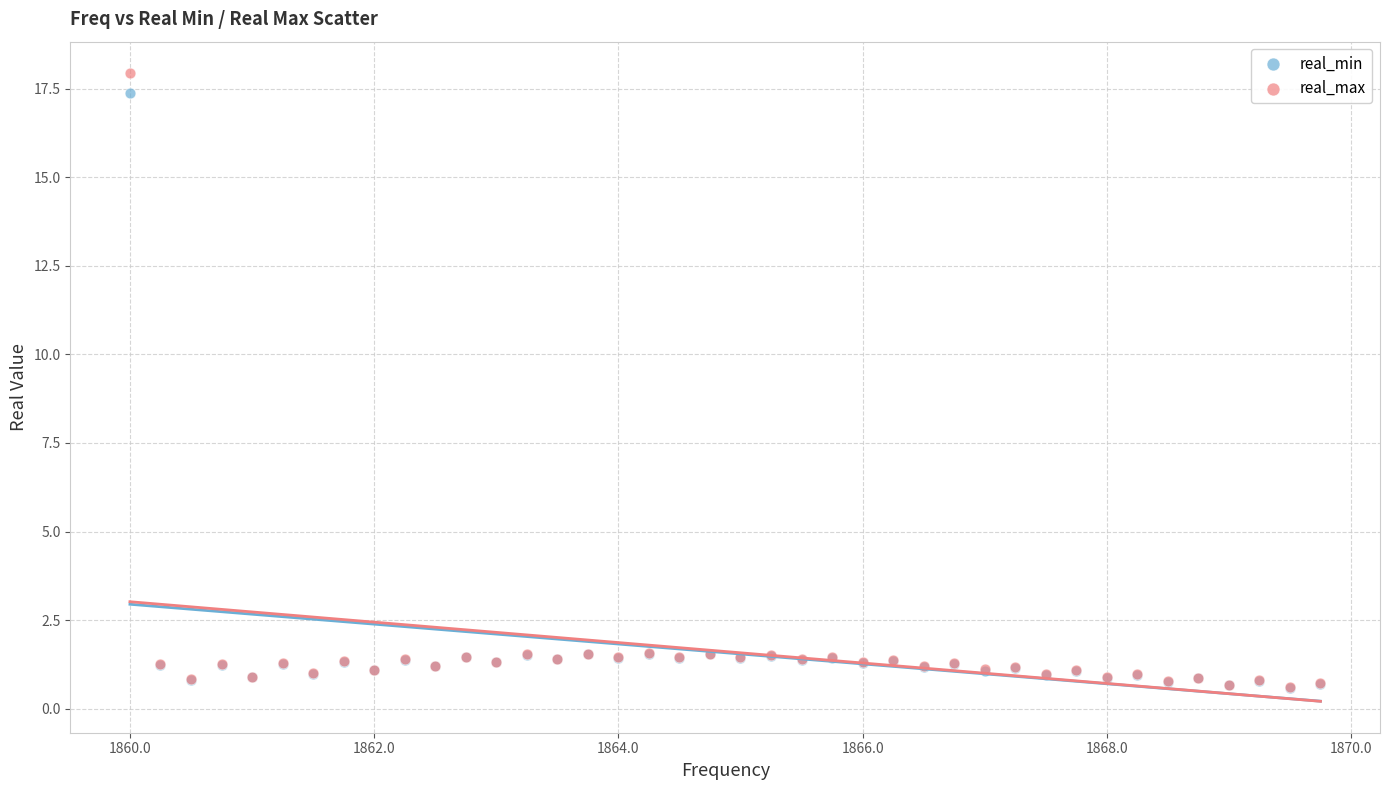

Which series reaches the maximum Y coordinate?

real_max